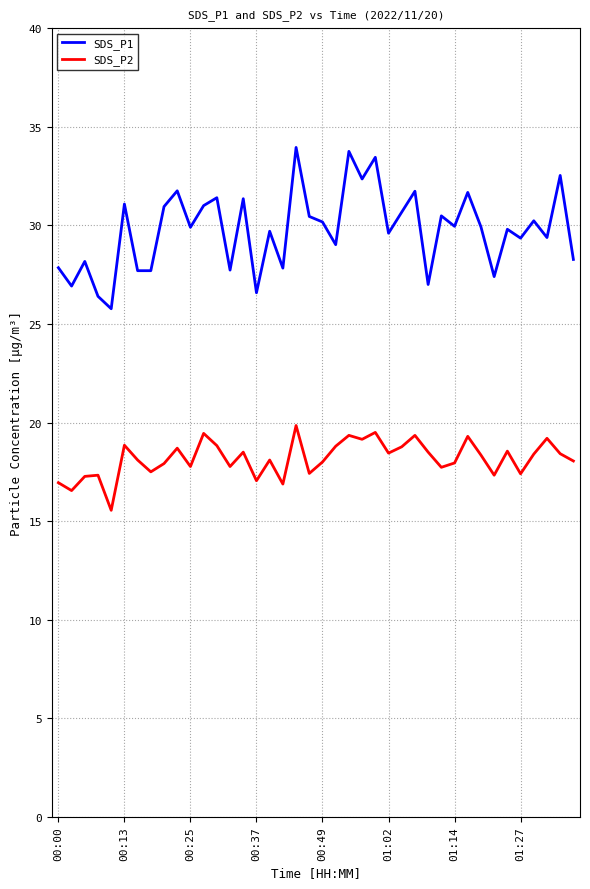

Count the number of categories in the chart.

40